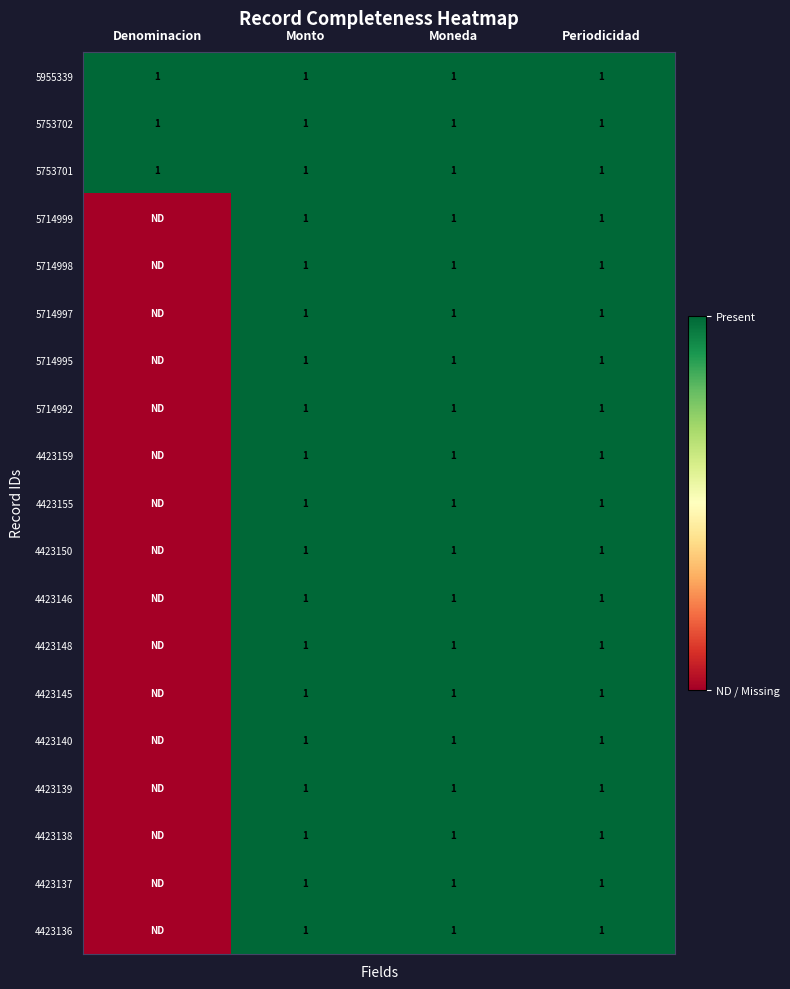

The value of 4423155 at Periodicidad is 1. True or false?

True